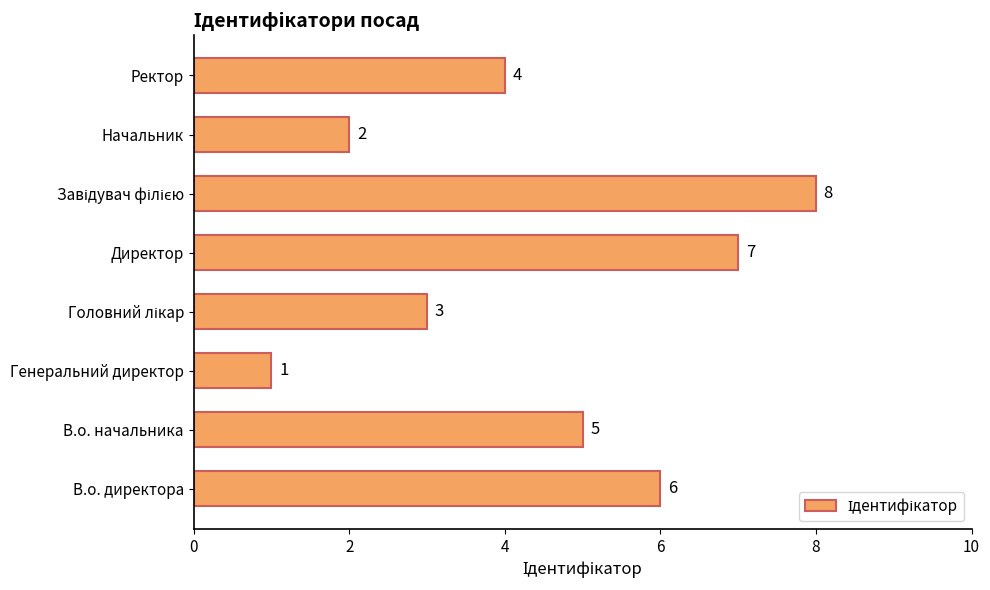

Reading bottom to top, transcribe all the data shown in this chart.

6	5	1	3	7	8	2	4